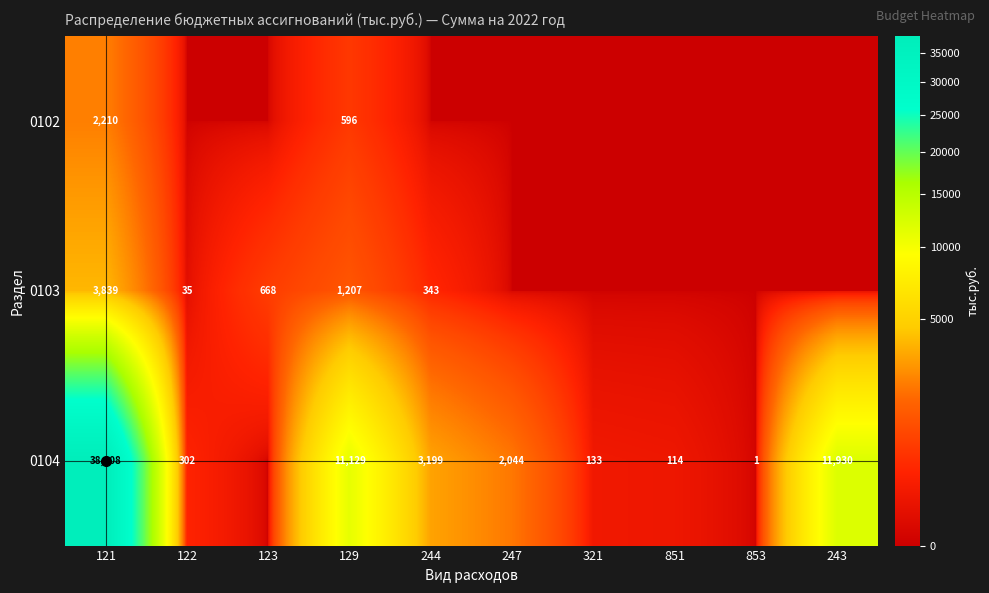

True or false: 0104 has a value of 1130 at 244.

False